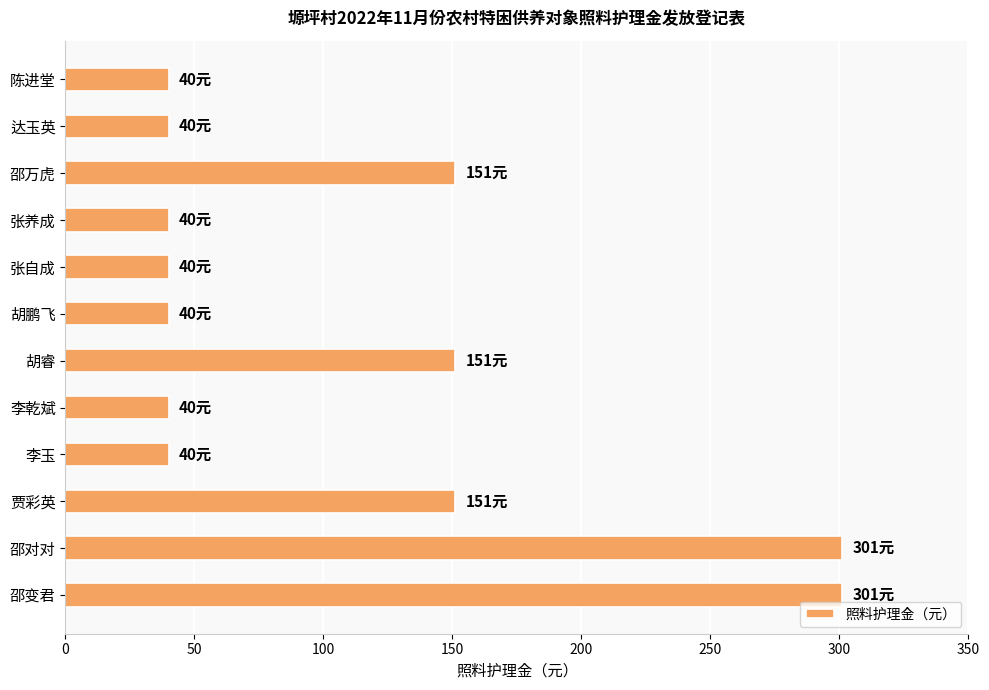

What is the difference between the maximum and minimum values?

261